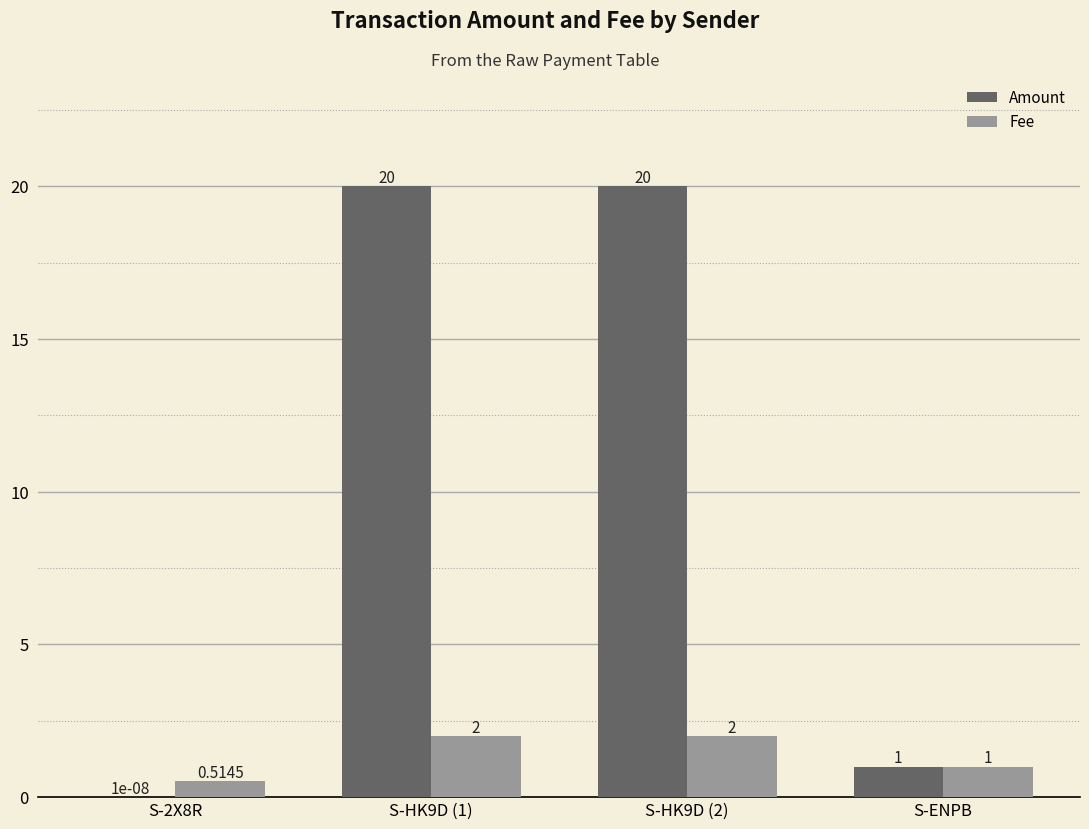

What are all the series names shown in the legend?

Amount, Fee